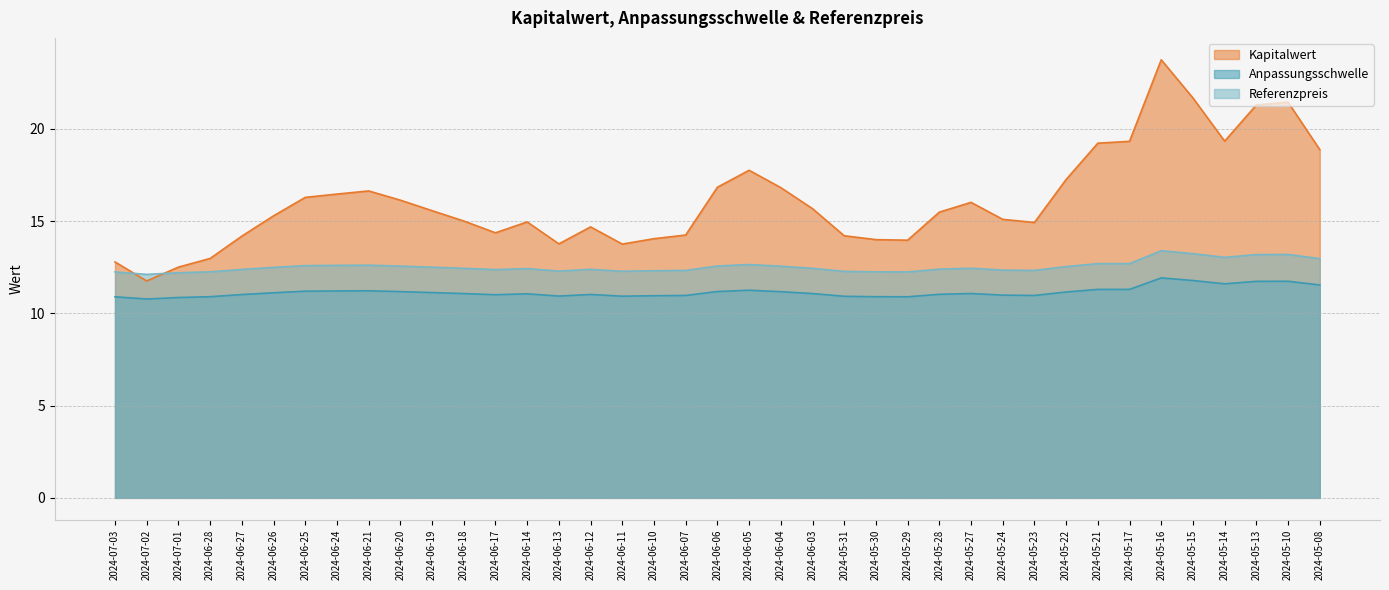

What is the difference between the Referenzpreis values at 2024-05-23 and 2024-05-13?

0.9